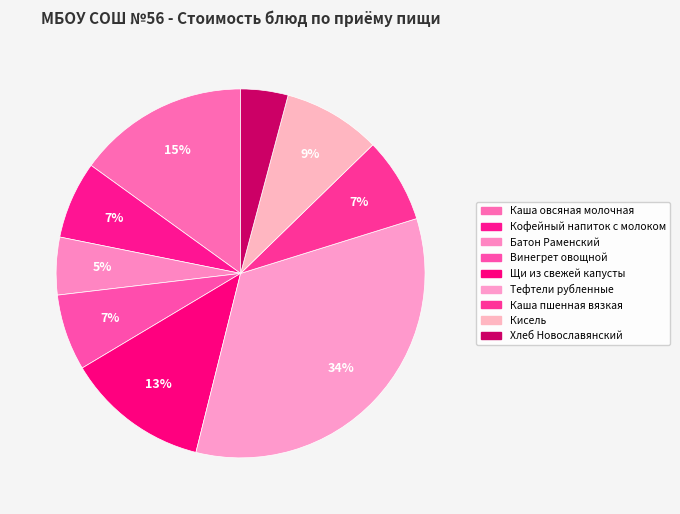

What is the smallest slice in the pie chart?

Хлеб Новославянский